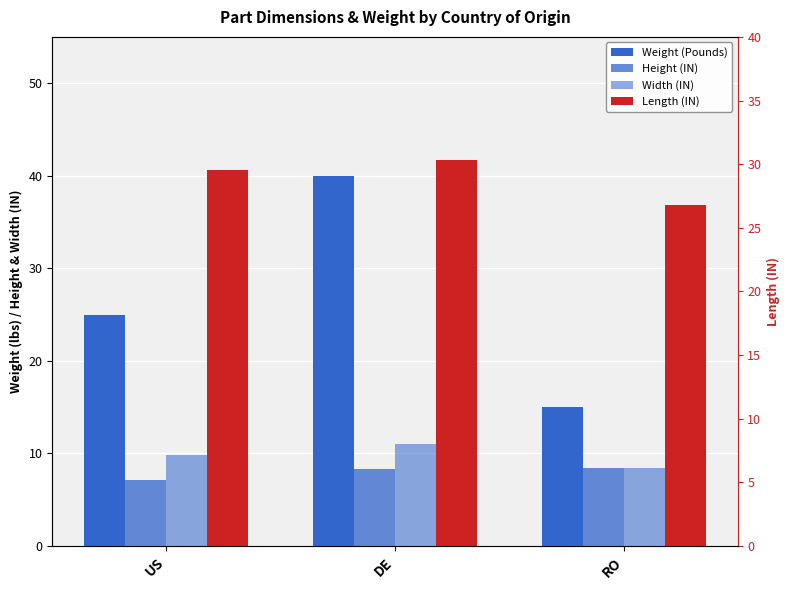

The Width (IN) series shows 8.4 at RO. True or false?

True